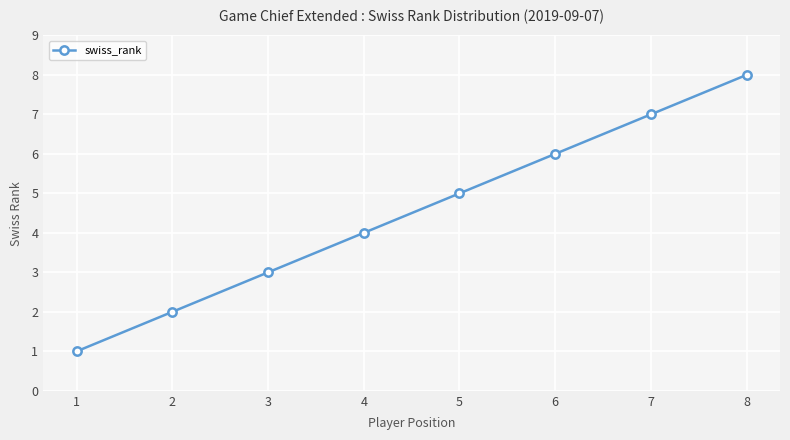

Which category has the lowest value across all series?

1